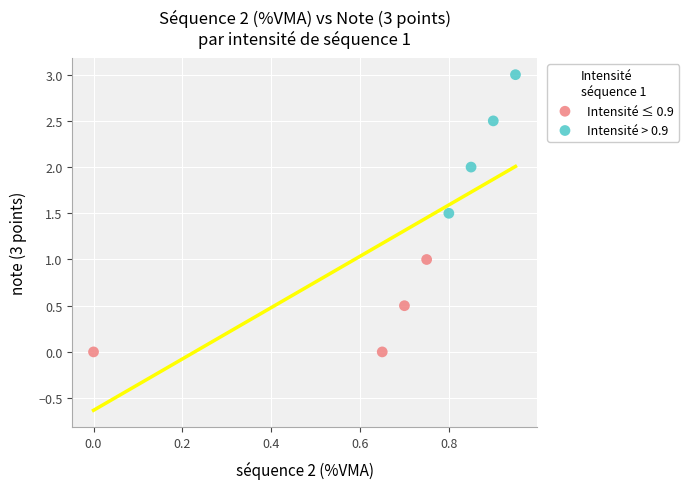

What are all the series names shown in the legend?

Intensité ≤ 0.9, Intensité > 0.9